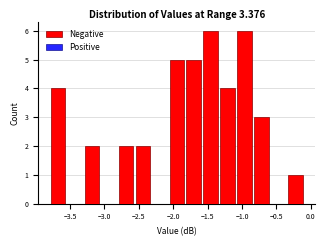

Reading left to right, transcribe this chart: for each bar, give the range it covers on the x-axis and its height. Neither the bar edges nor the heights are printed on the chart, so give them approximately, as read against the axes.

-3.80 to -3.55: 4
-3.55 to -3.30: 0
-3.30 to -3.05: 2
-3.05 to -2.80: 0
-2.80 to -2.55: 2
-2.55 to -2.30: 2
-2.30 to -2.05: 0
-2.05 to -1.85: 5
-1.85 to -1.60: 5
-1.60 to -1.35: 6
-1.35 to -1.10: 4
-1.10 to -0.85: 6
-0.85 to -0.60: 3
-0.60 to -0.35: 0
-0.35 to -0.10: 1